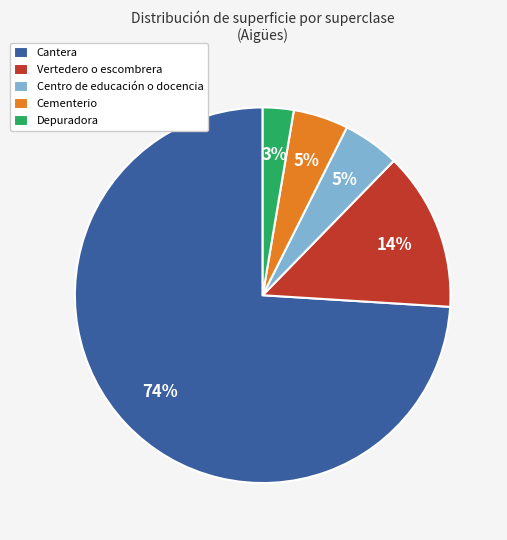

Is Cantera the majority of the pie?

Yes